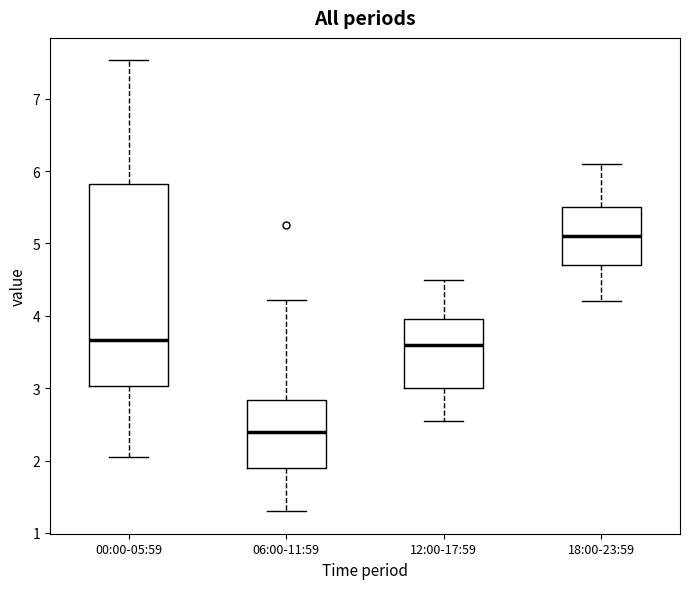

Reading left to right, read every box against the y-axis: the position of its median line, the range the box covers, and the ends of its whiskers. The values are not printed on the chart, so give them approximately, as read against the axis.

00:00-05:59: median 3.7, box 3.0 to 5.8, whiskers 2.1 to 7.5
06:00-11:59: median 2.4, box 1.9 to 2.8, whiskers 1.3 to 4.2
12:00-17:59: median 3.6, box 3.0 to 4.0, whiskers 2.6 to 4.5
18:00-23:59: median 5.1, box 4.7 to 5.5, whiskers 4.2 to 6.1